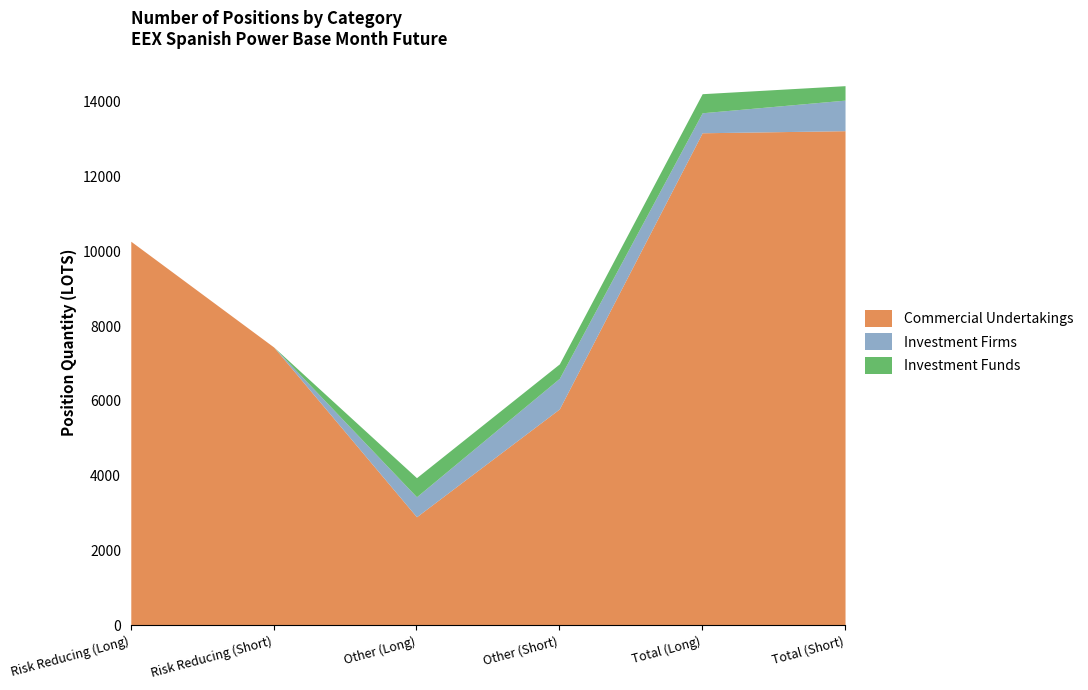

True or false: Commercial Undertakings and Investment Funds intersect in this chart.

False